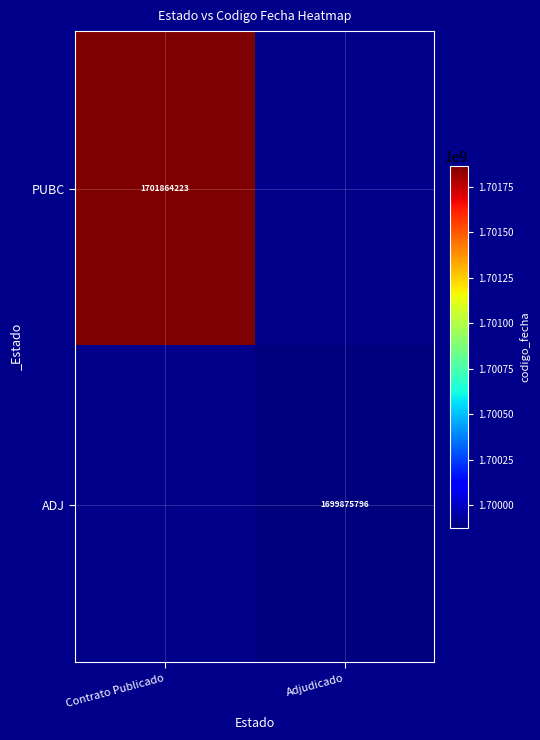

The value of PUBC at Contrato Publicado is 460385838. True or false?

False